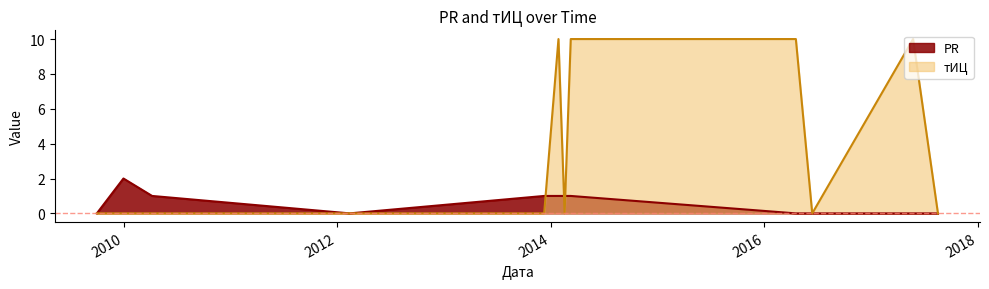

Does the chart display data point markers on the line(s)?

No